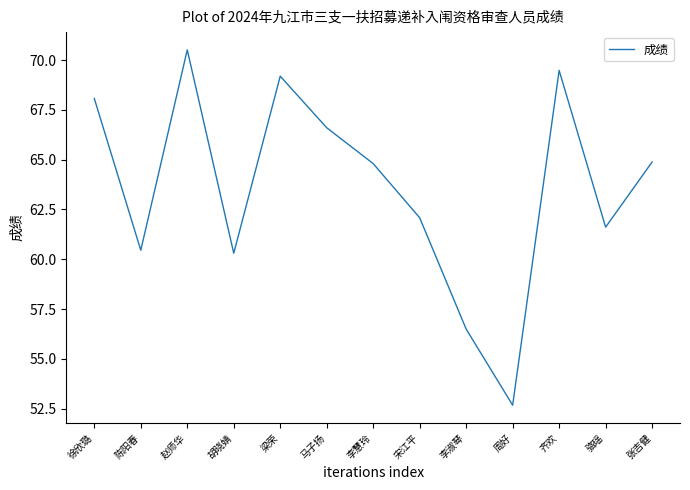

True or false: there are more than 2 points higher than both neighbors.

True